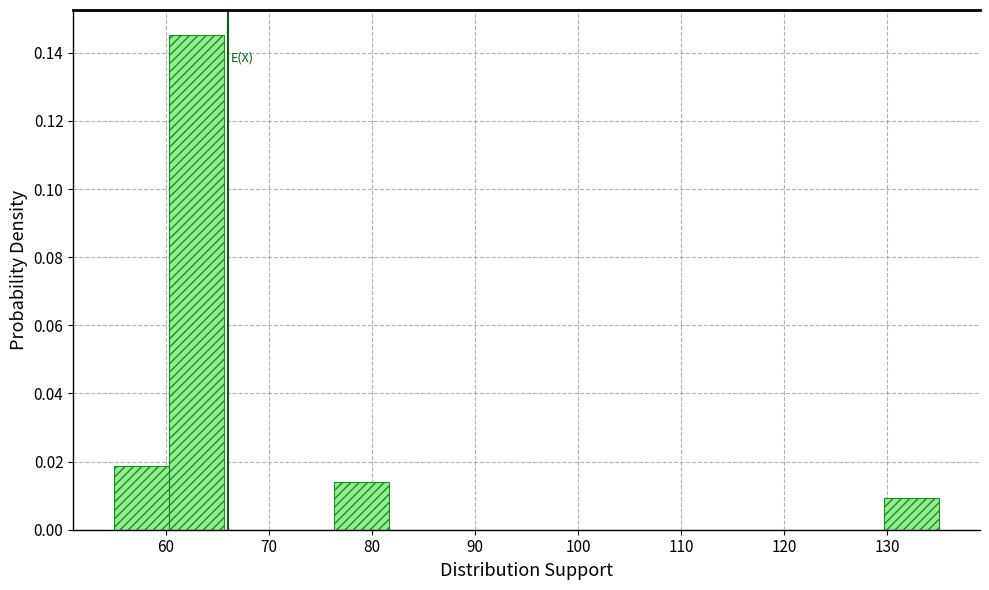

What is the height of the bar covering 76 to 82 on the x-axis? Neither the bar edges nor the heights are printed on the chart, so give them approximately, as read against the axes.

0.014